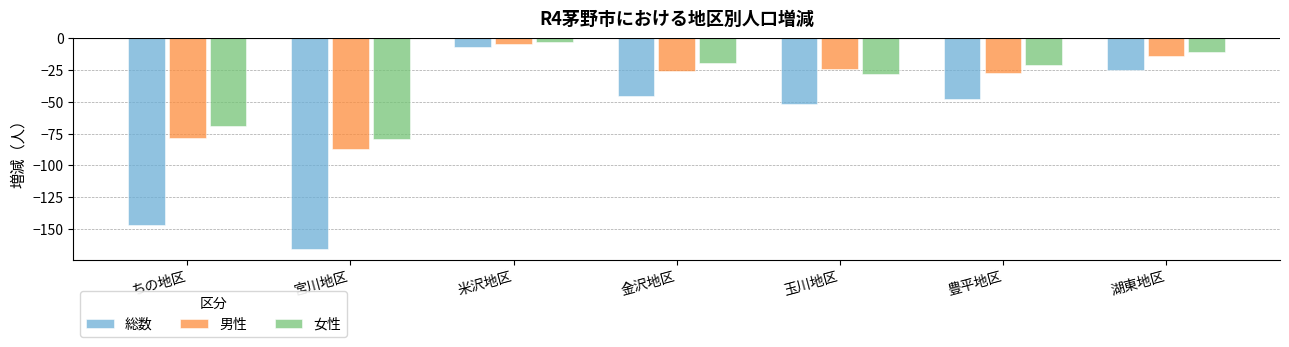

How many groups of bars are there?

7